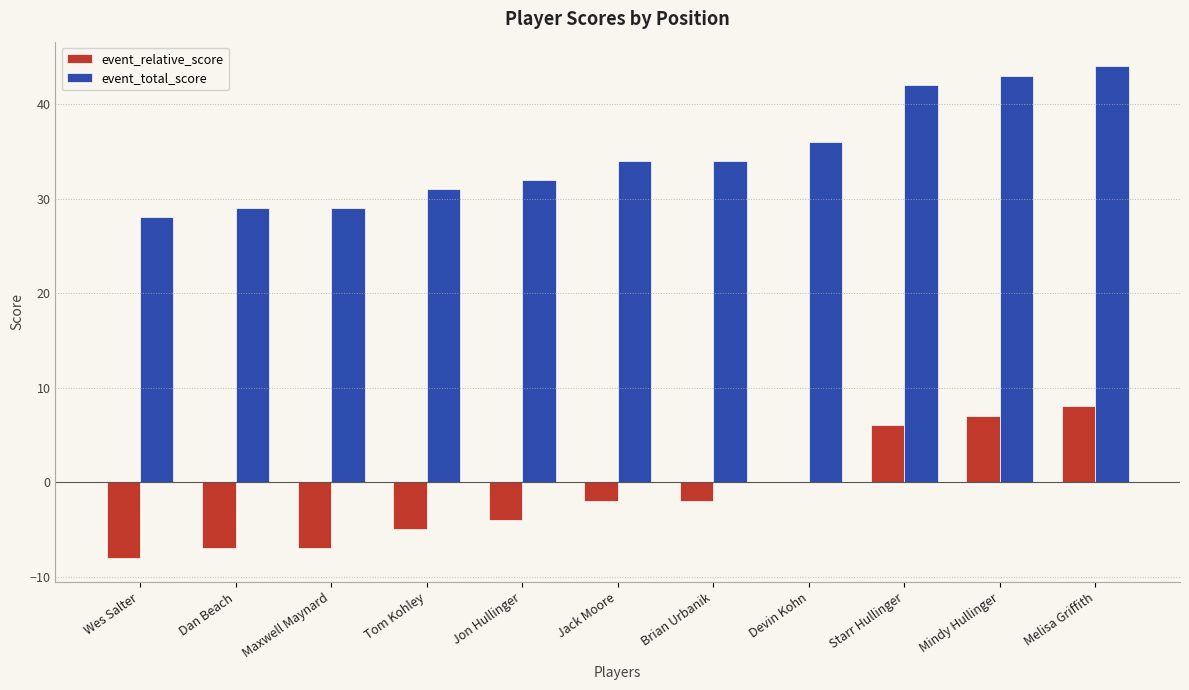

Which series has the largest total across all categories?

event_total_score